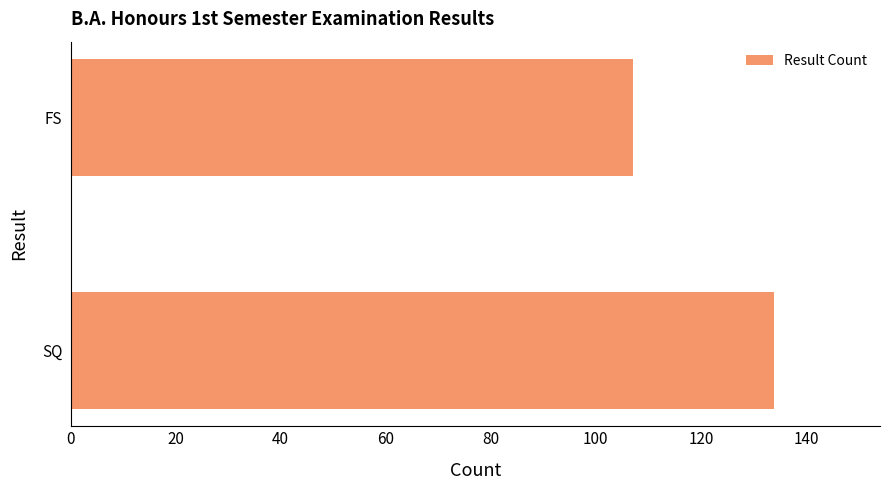

The chart shows a value of 52 at SQ. True or false?

False